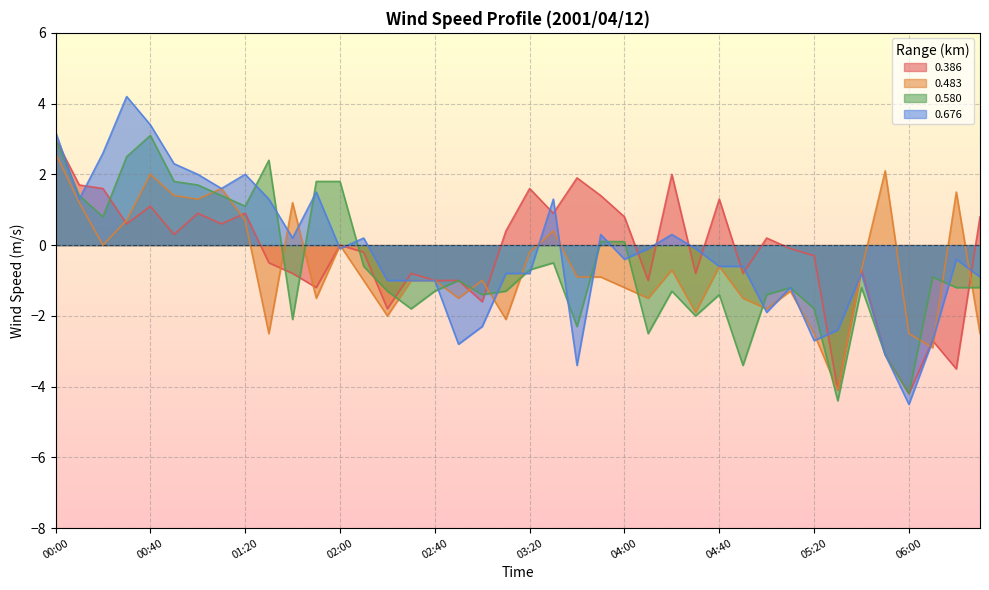

The 0.483 series shows 0.7 at 03:30. True or false?

False